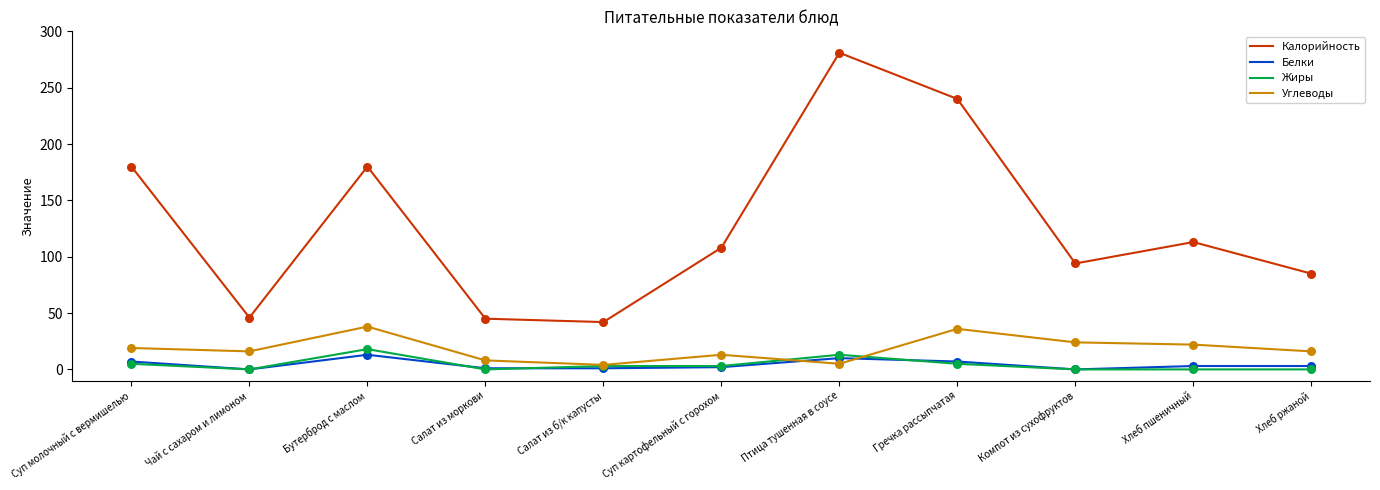

Which series has the largest range (max minus min)?

Калорийность